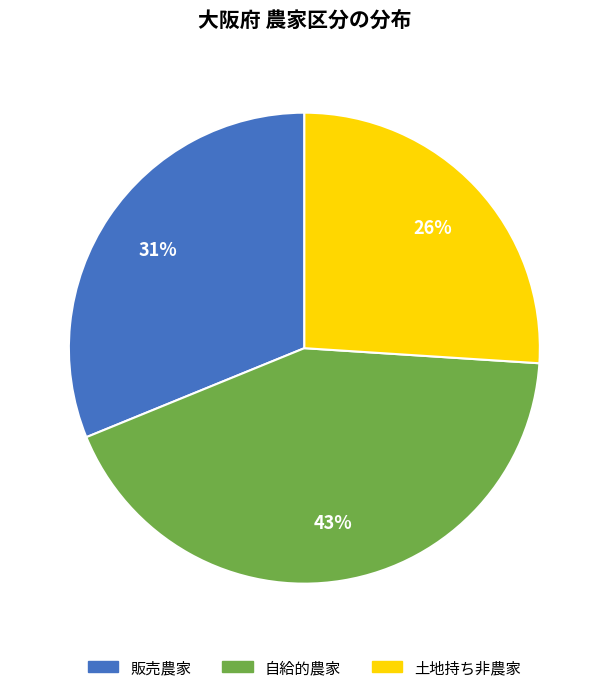

To the nearest percent, what is the combined percentage of 販売農家 and 自給的農家?

74%